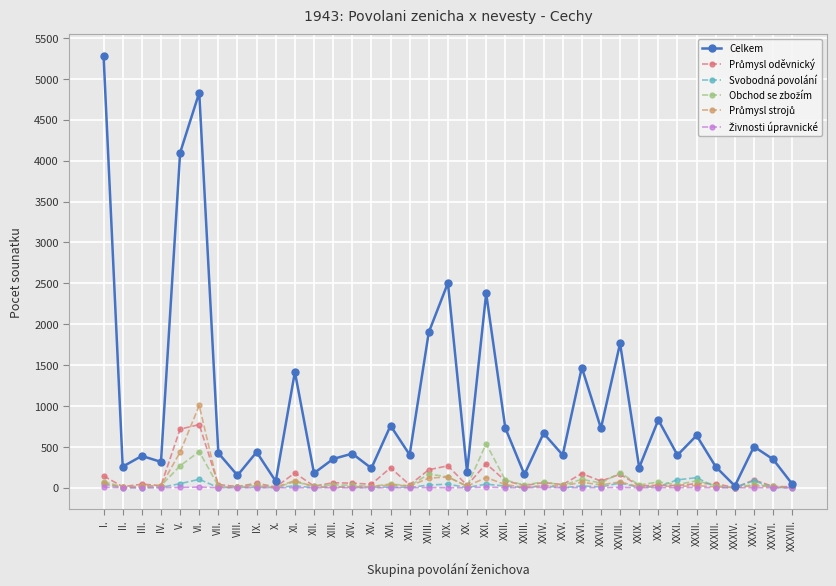

At how many categories does at least one series exceed 3034?

3